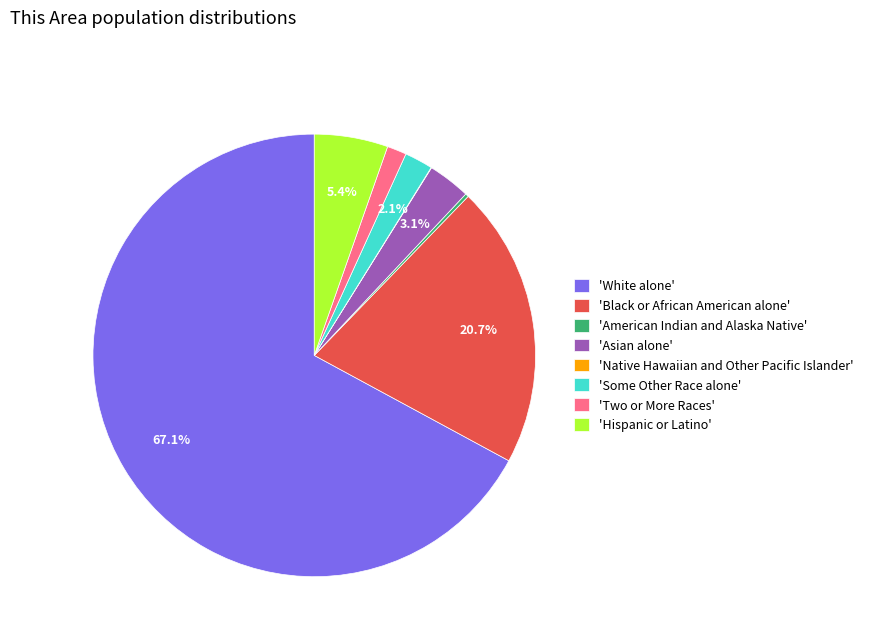

Which slice represents more than half of the pie?

'White alone'